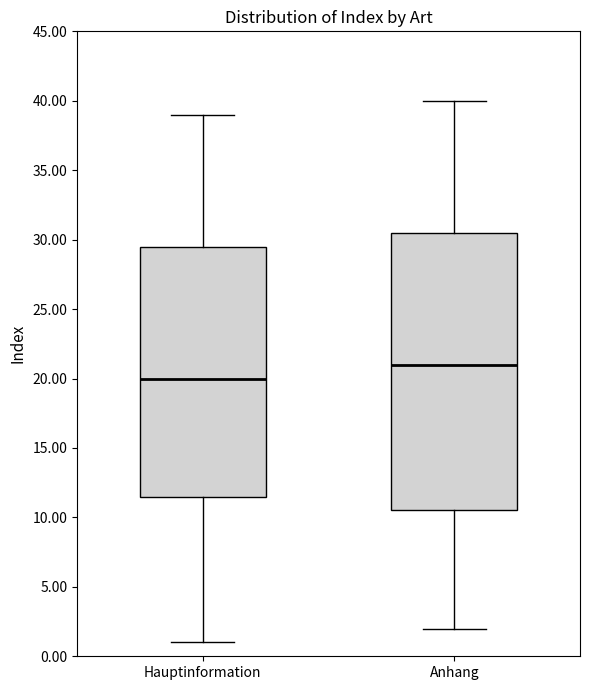

Which box's median line is the highest?

Anhang